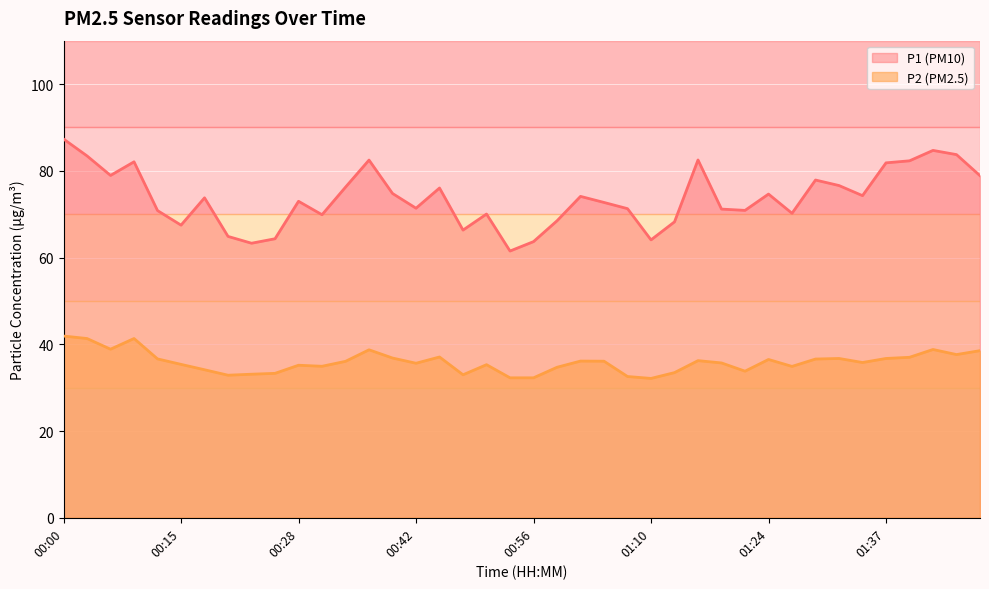

Between 01:13 and 01:32, which series saw the biggest shift?

P1